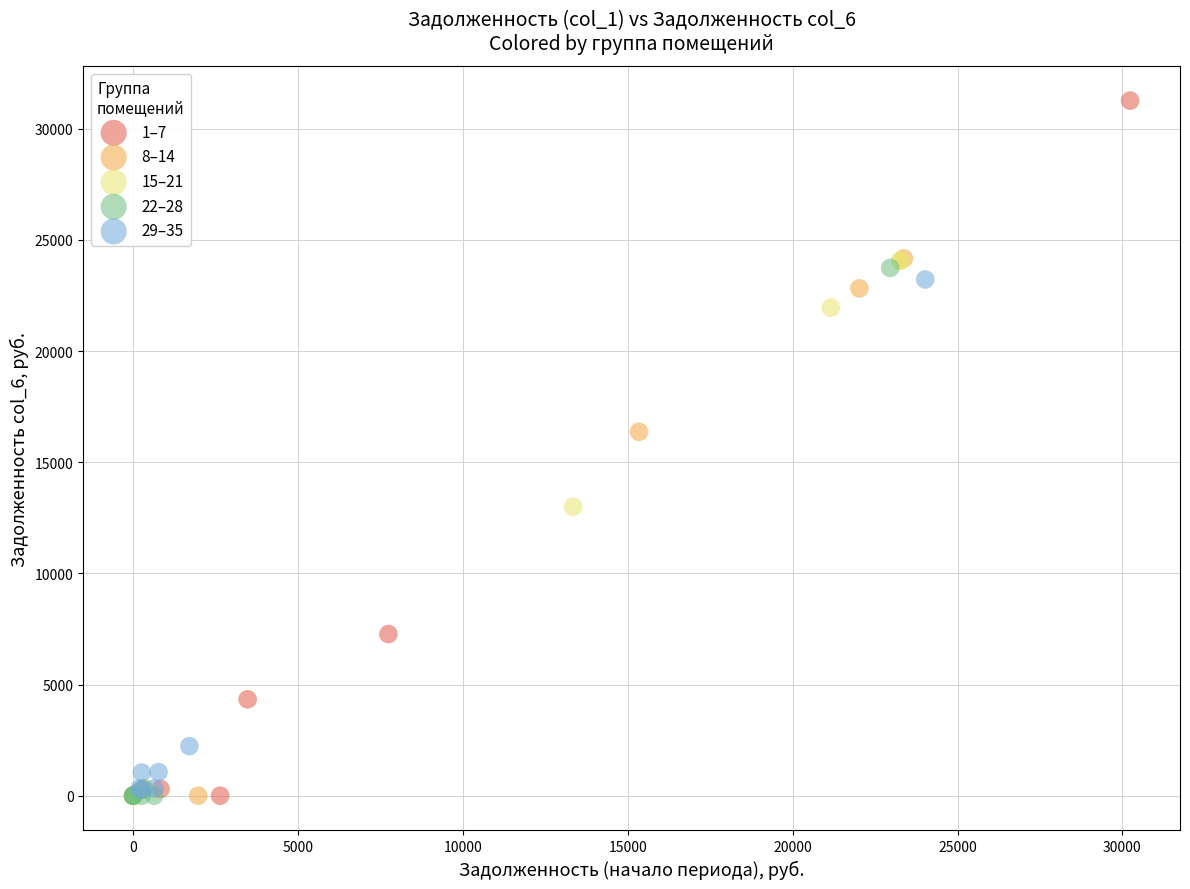

Which series reaches the maximum Y coordinate?

1–7